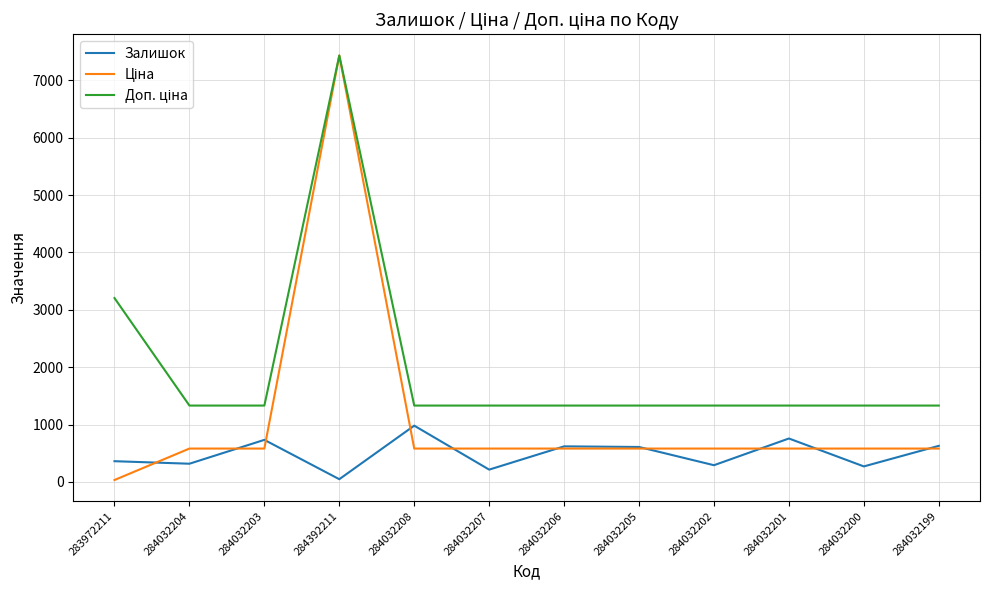

Does the chart display data point markers on the line(s)?

No